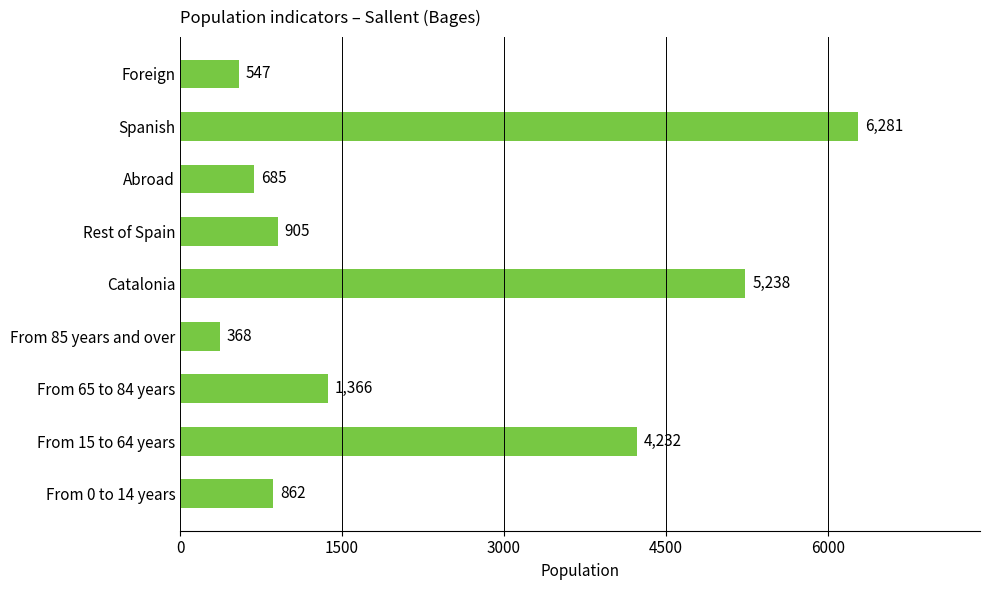

Where is the data nearest to the value 3324?

From 15 to 64 years